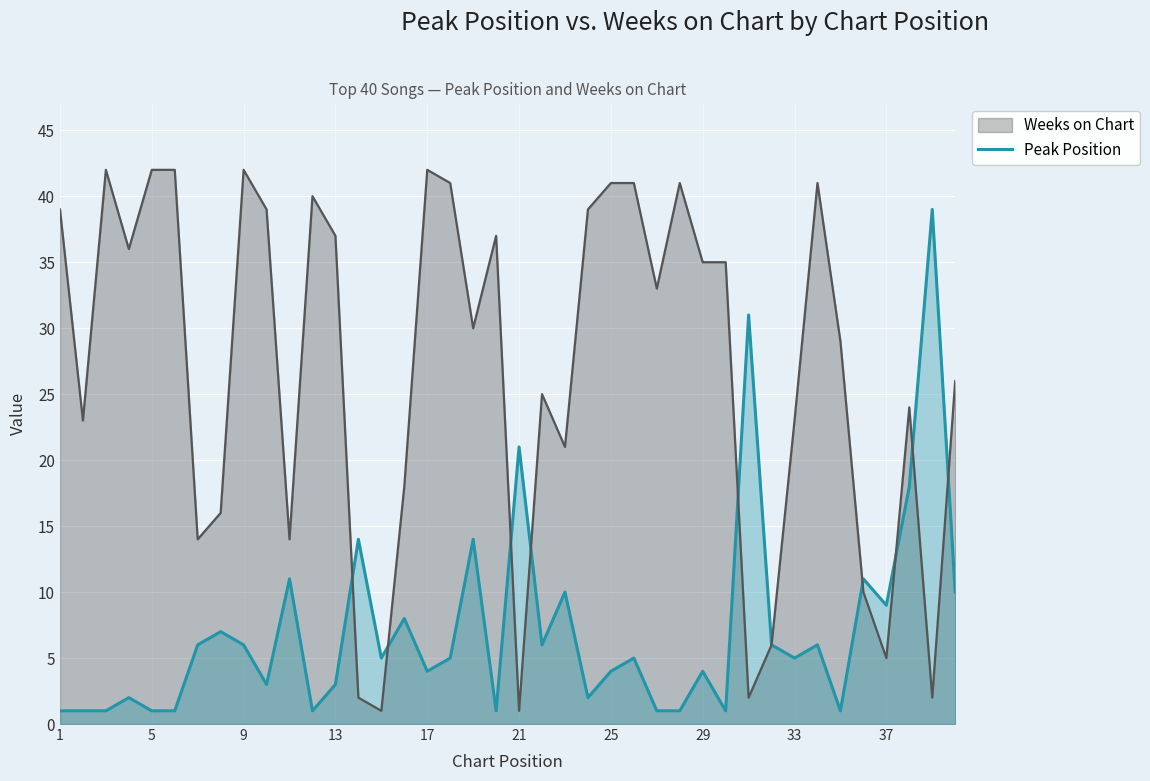

Which series has the largest range (max minus min)?

Weeks on Chart